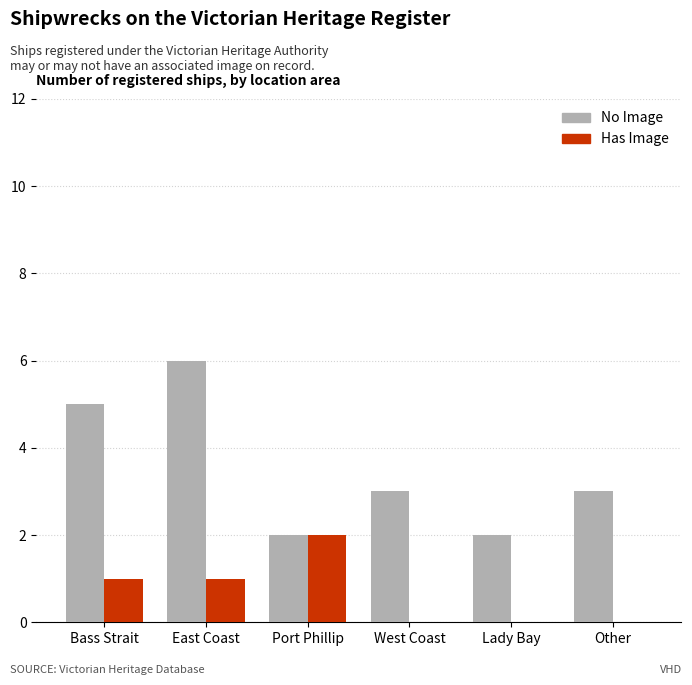

Between East Coast and Lady Bay, which series saw the biggest shift?

No Image